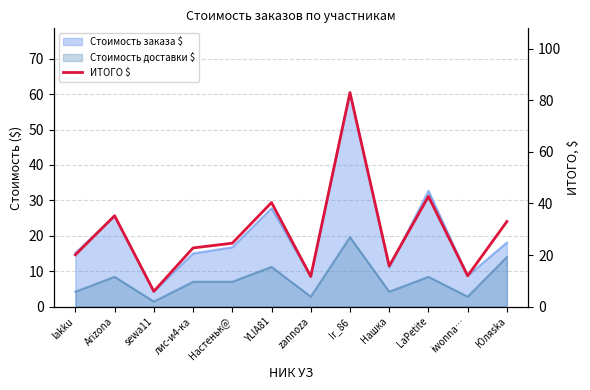

The chart shows a value of 6.6 at zannoza. True or false?

False